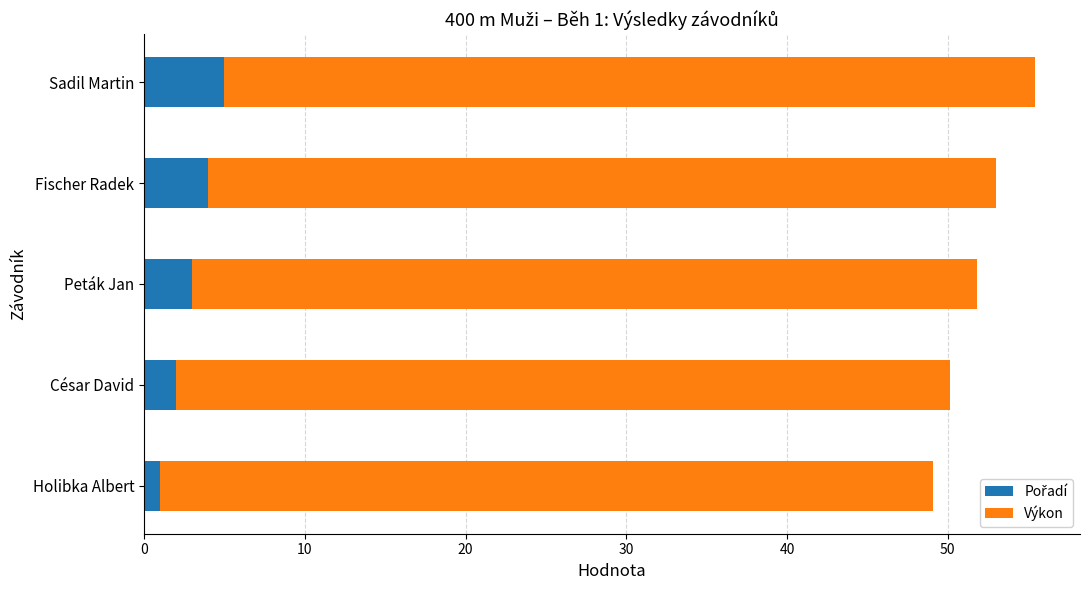

At which category is the sum across all series the highest?

Sadil Martin